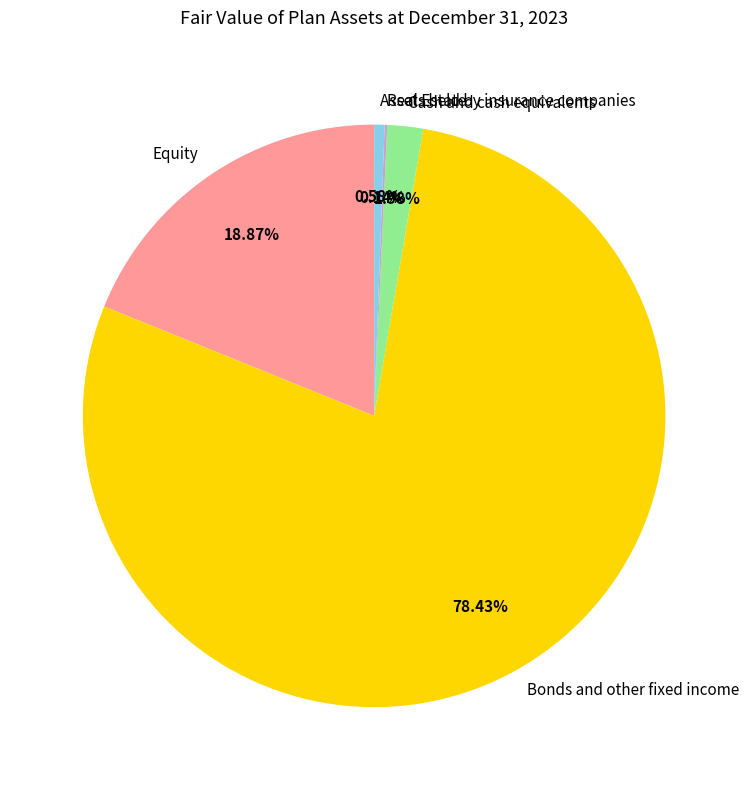

Does Bonds and other fixed income account for over 50% of the chart?

Yes